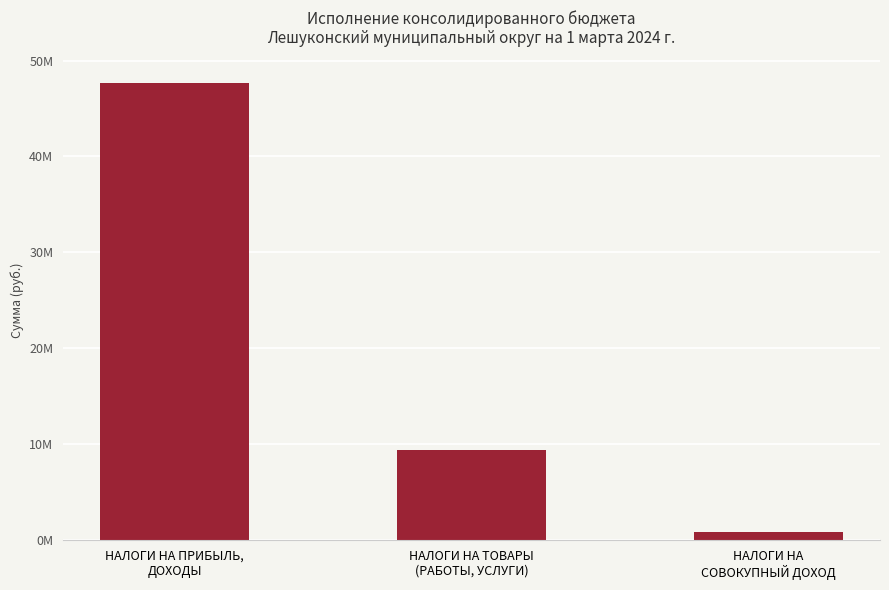

What is the label of the 2nd bar from the left?

НАЛОГИ НА ТОВАРЫ